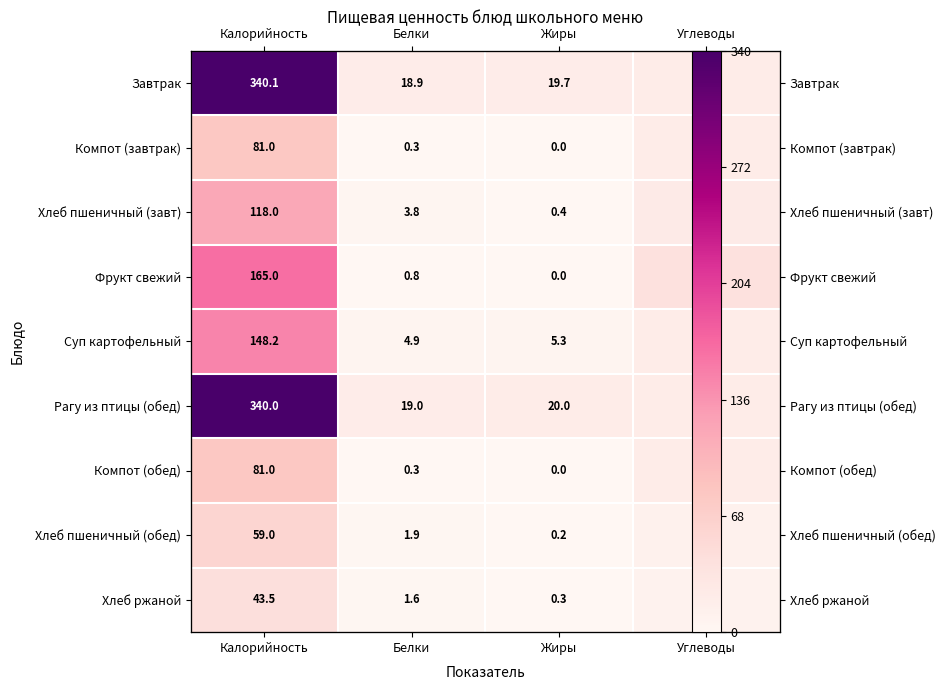

Which series has the widest spread of values?

Завтрак